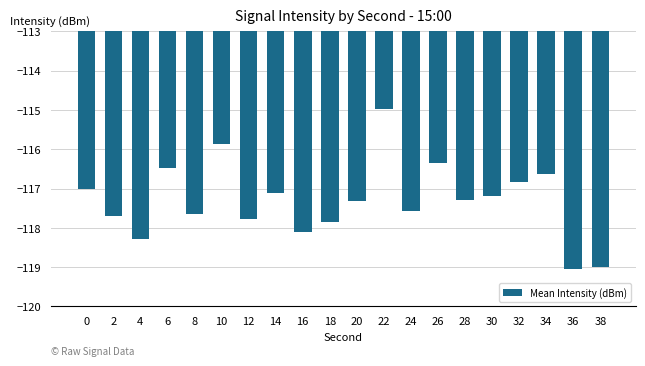

What is the change in value from 8 to 36?

-1.4